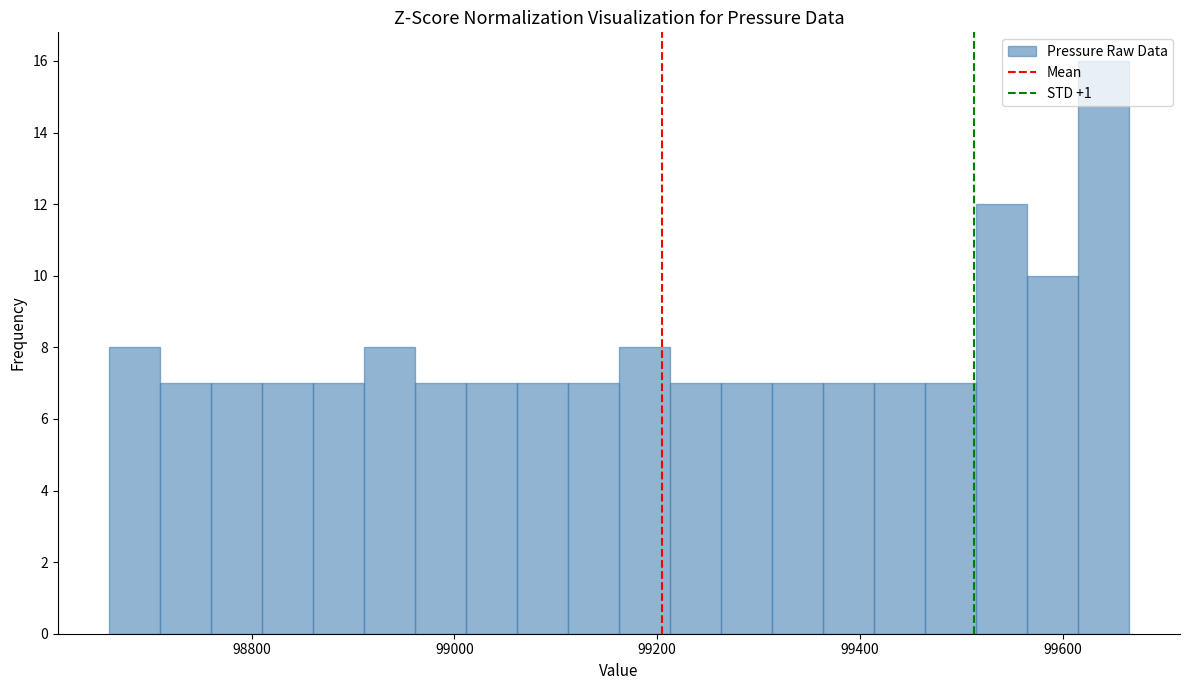

Read against the x-axis, roughly where is the centre of the tallest bar?

99640